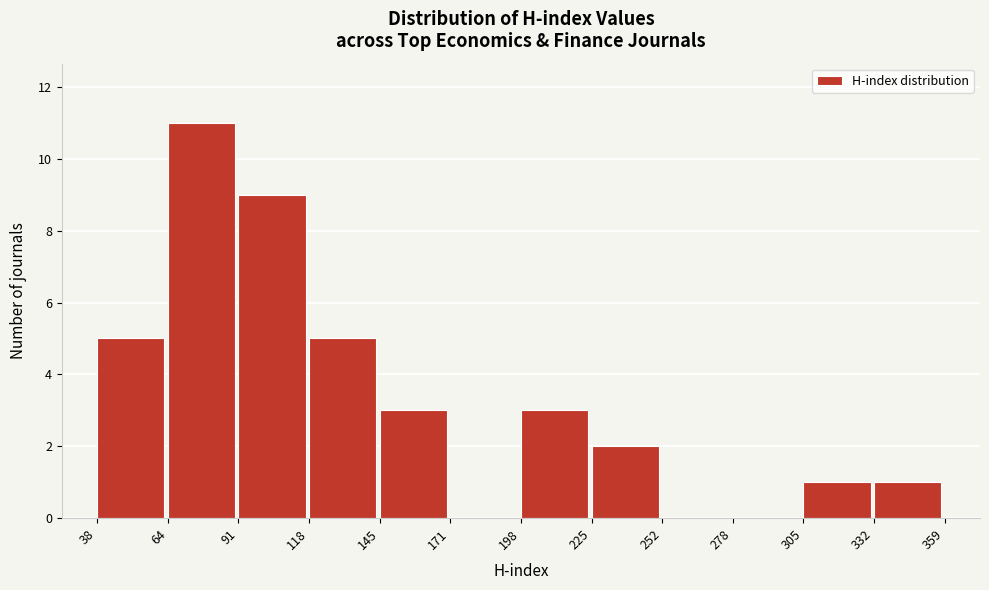

How tall is the bar that spans 198 to 225 on the x-axis? The values are not printed on the chart, so give them approximately, as read against the axis.

3